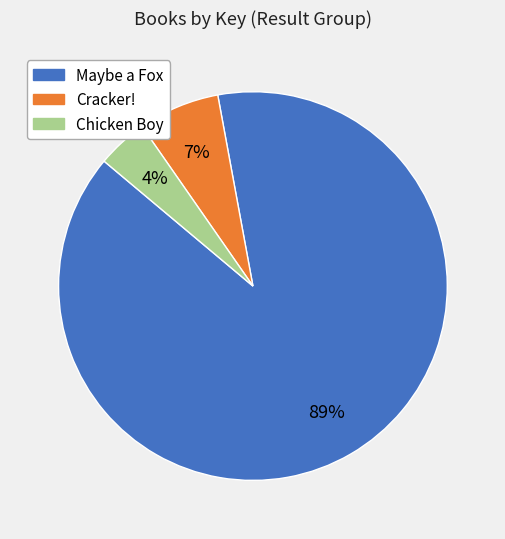

Which category has the smallest portion of the pie?

Chicken Boy